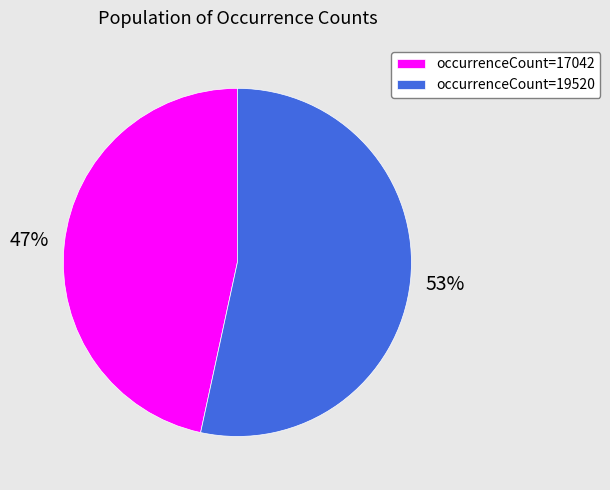

What percentage is the occurrenceCount=19520 slice, to the nearest percent?

53%